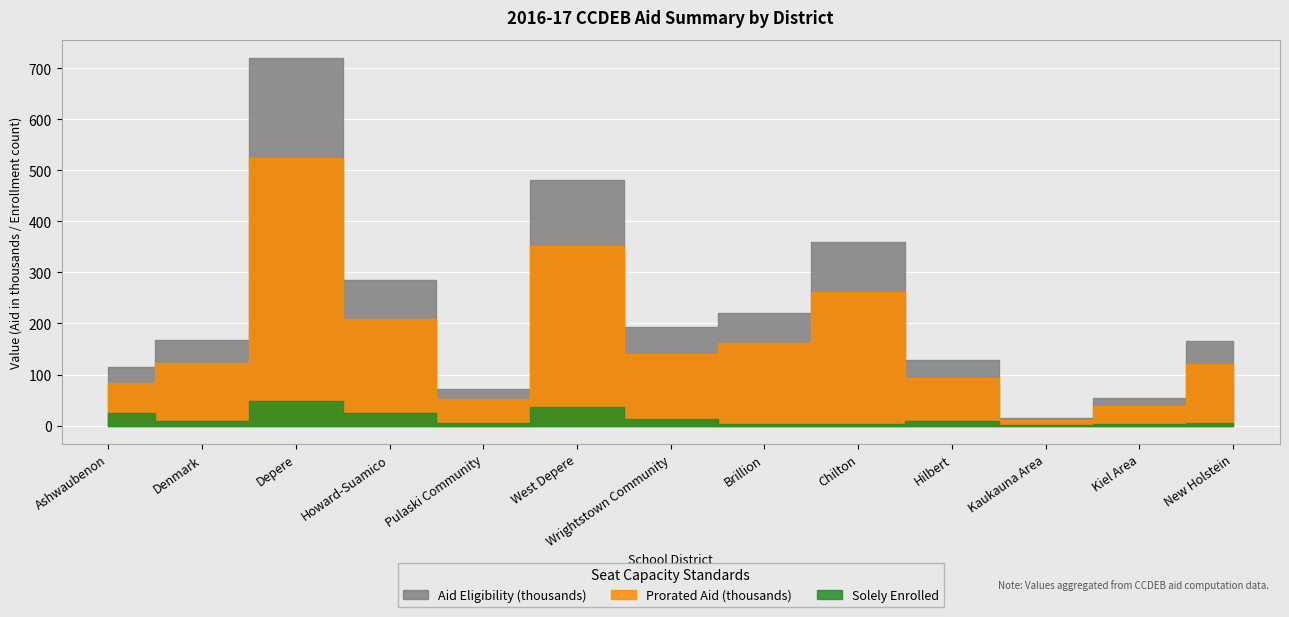

Reading right to left, what are all the values shown in this chart?

Prorated Aid: 121547	38953	11141	94238	261524	160985	140857	351282	51659	208389	524837	121965	84320
Aid Eligibility: 166663	53411	15277	129218	358597	220740	193140	481671	70834	285739	719647	167236	115618
Solely Enrolled: 6	4	1	10	4	3	13	37	6	25	49	9	25